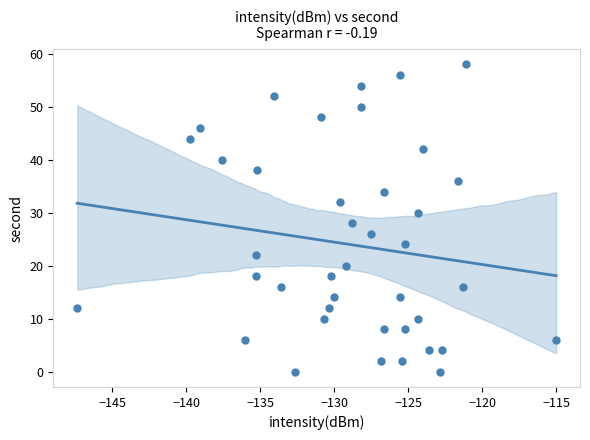

What is the range of Y values (max minus min)?

58